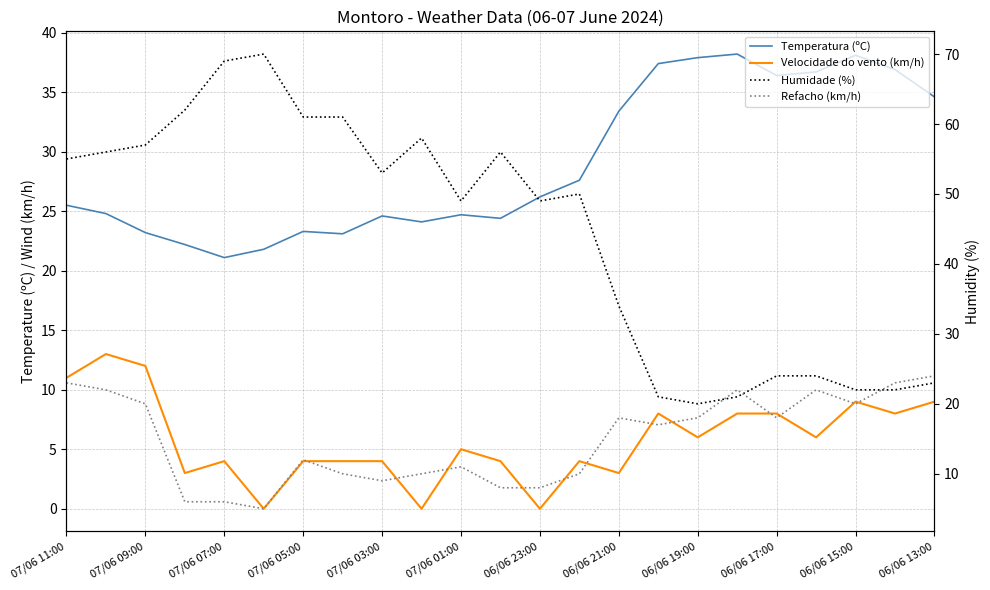

At how many categories does at least one series exceed 6?

23